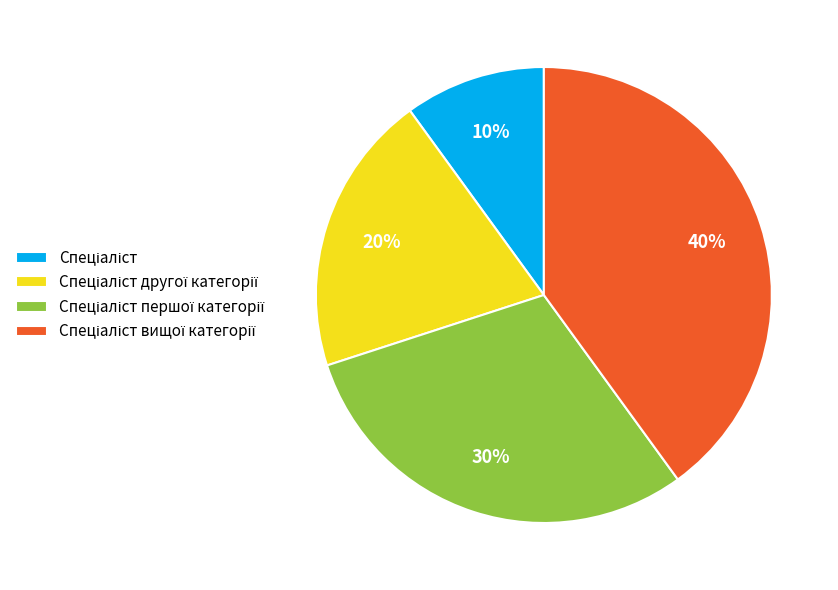

Is there any slice that represents more than half of the pie?

No